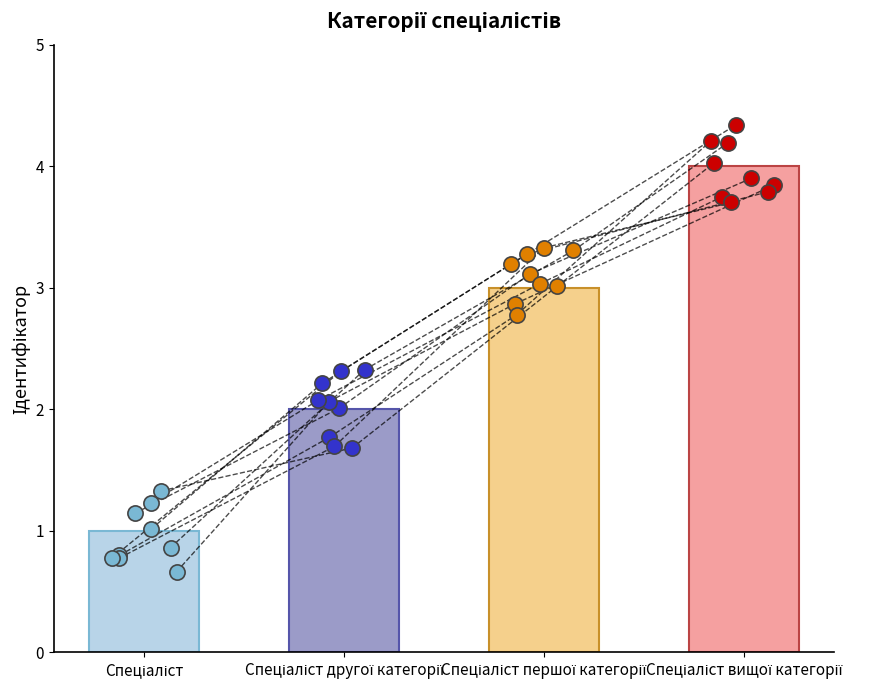

Is the value of Значення 3 at Спеціаліст першої категорії greater than the value of Значення 1 at Спеціаліст?

Yes